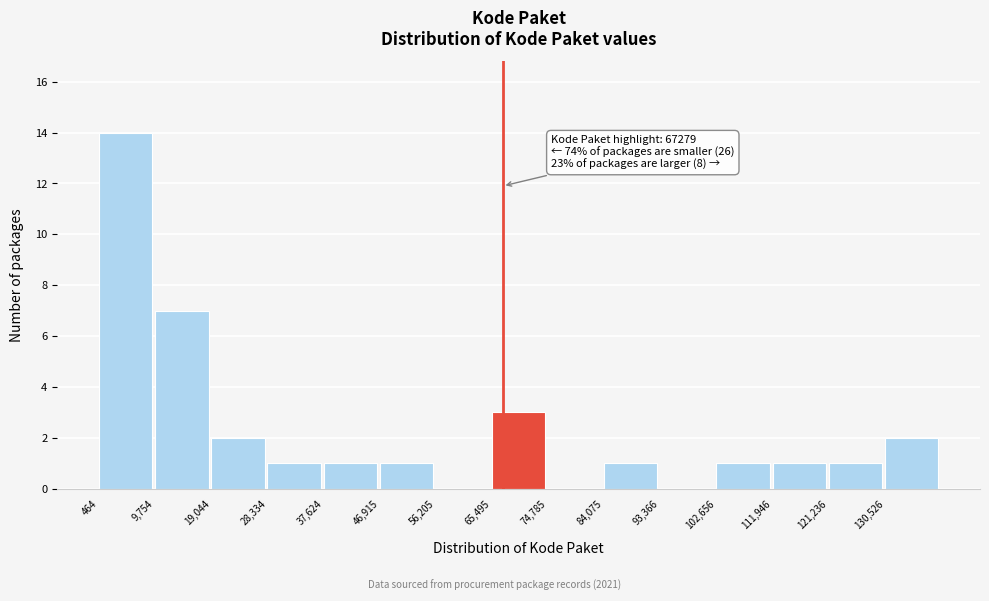

Over which range of the x-axis is the bar tallest?

0 to 10000